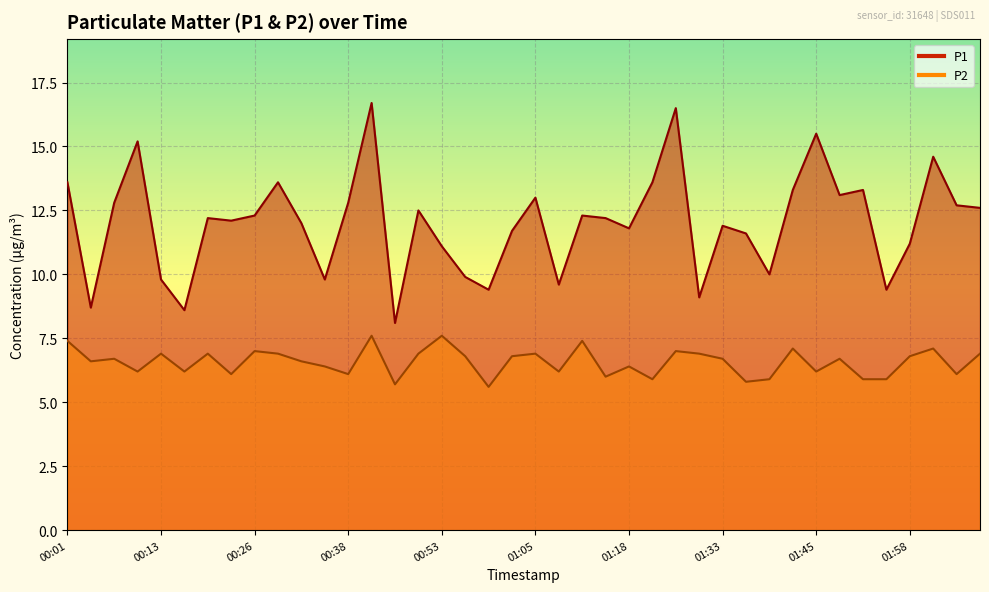

What value does the P2 series have at 00:44?

5.7